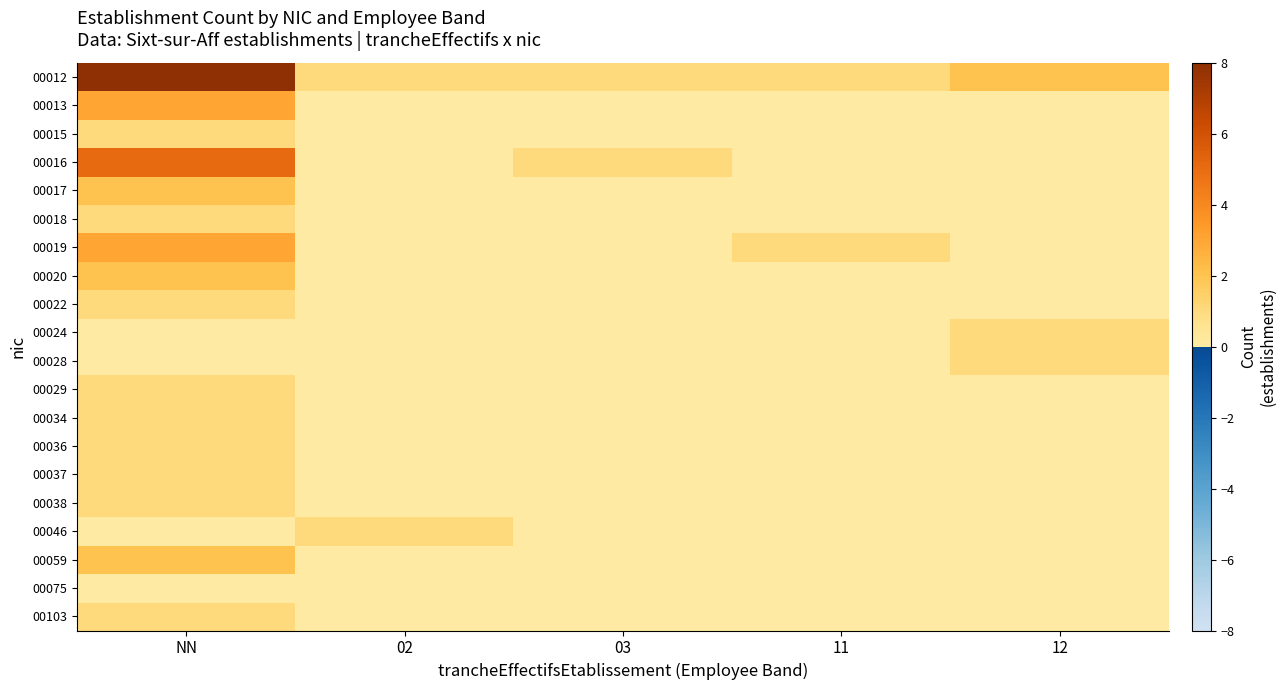

How many categories are shown in the chart?

5